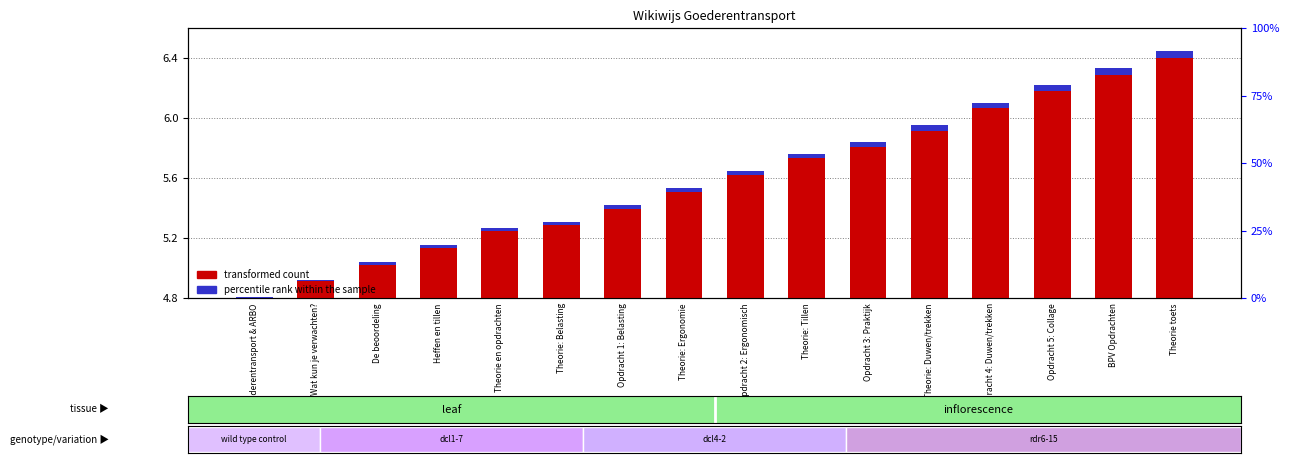

Which category has the lowest value in the transformed count series?

Goederentransport & ARBO